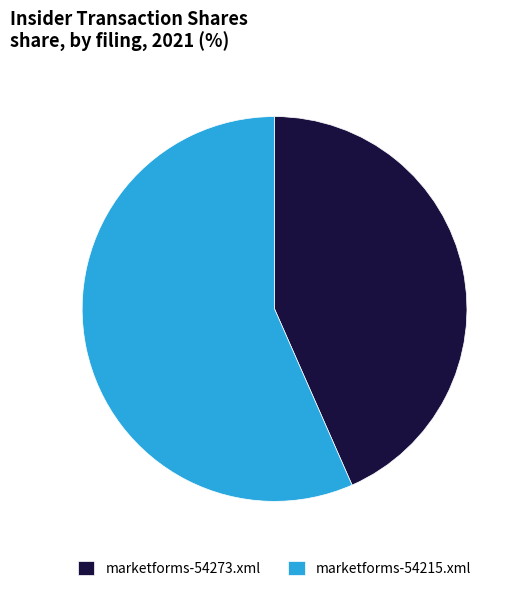

What is the majority slice?

marketforms-54215.xml